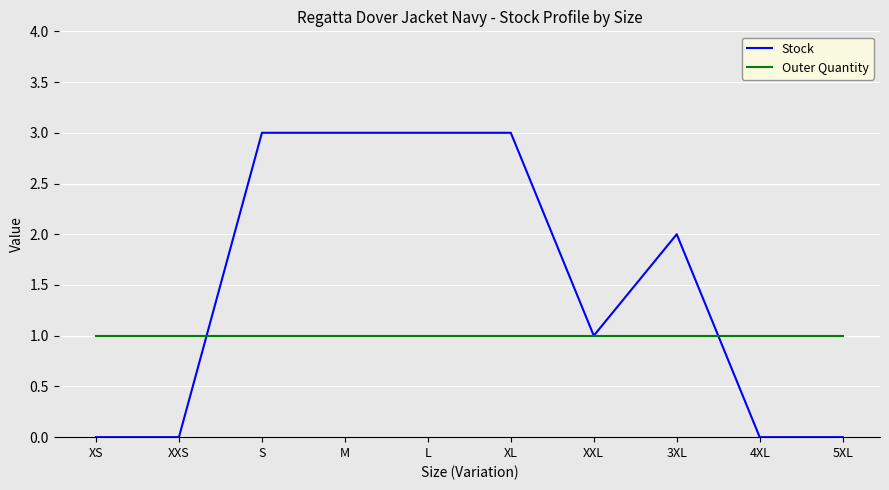

The value of Outer Quantity at S is 1. True or false?

True